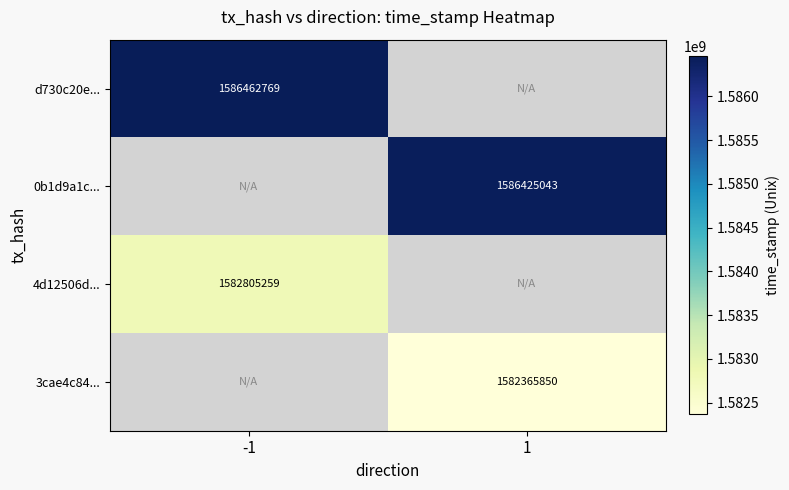

What is the minimum value shown in the chart?

1582365850.0